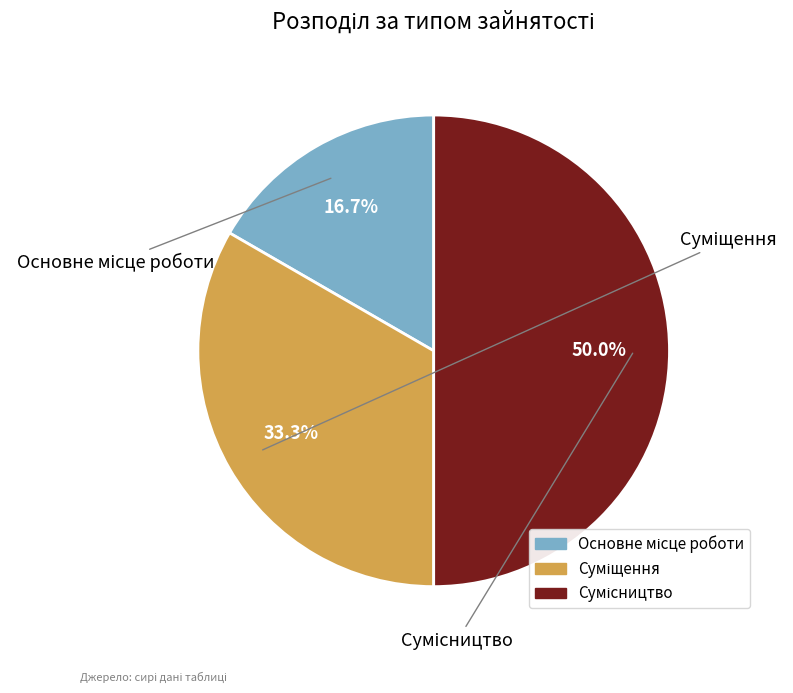

How many segments does this pie chart have?

3